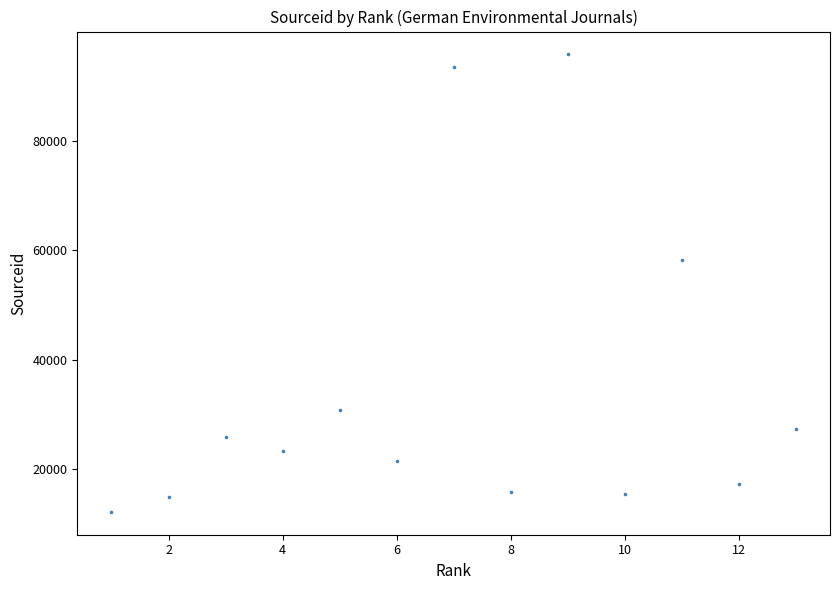

What Y value in the scatter plot is closest to 53988?

58256